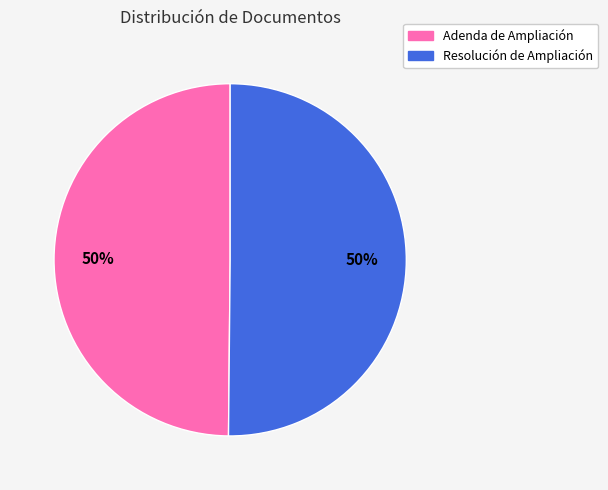

The Resolución de Ampliación slice represents 50% of the pie. True or false?

True